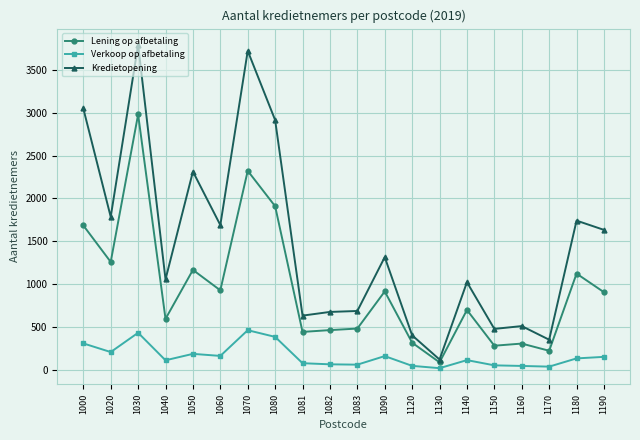

What is the sum of all Lening op afbetaling values?

19092